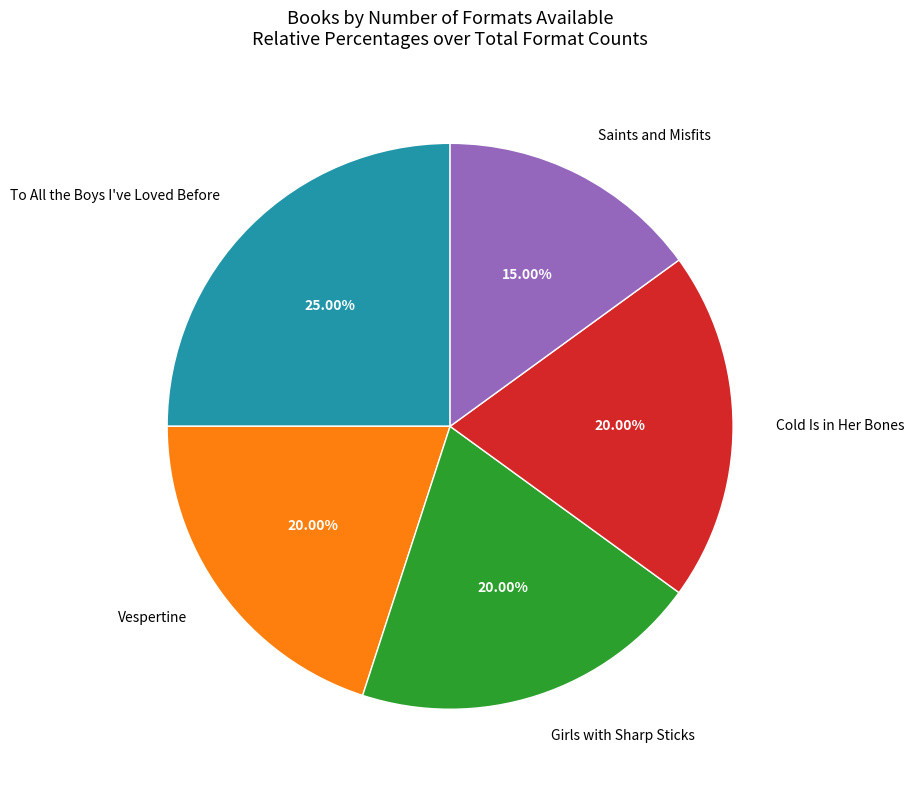

Between Cold Is in Her Bones and Saints and Misfits, which is larger?

Cold Is in Her Bones